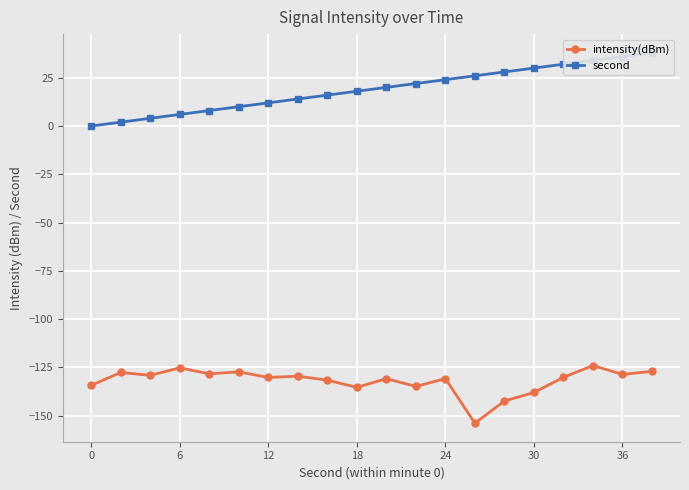

The intensity(dBm) series shows -218.9 at 12. True or false?

False